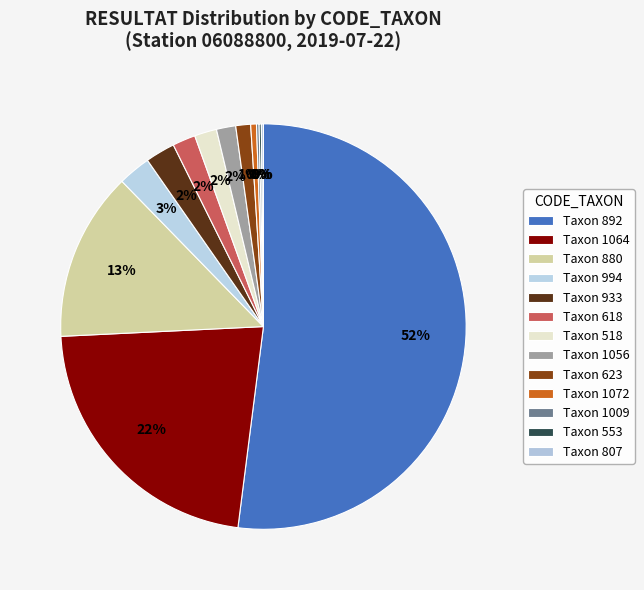

What is the largest slice in the pie chart?

Taxon 892